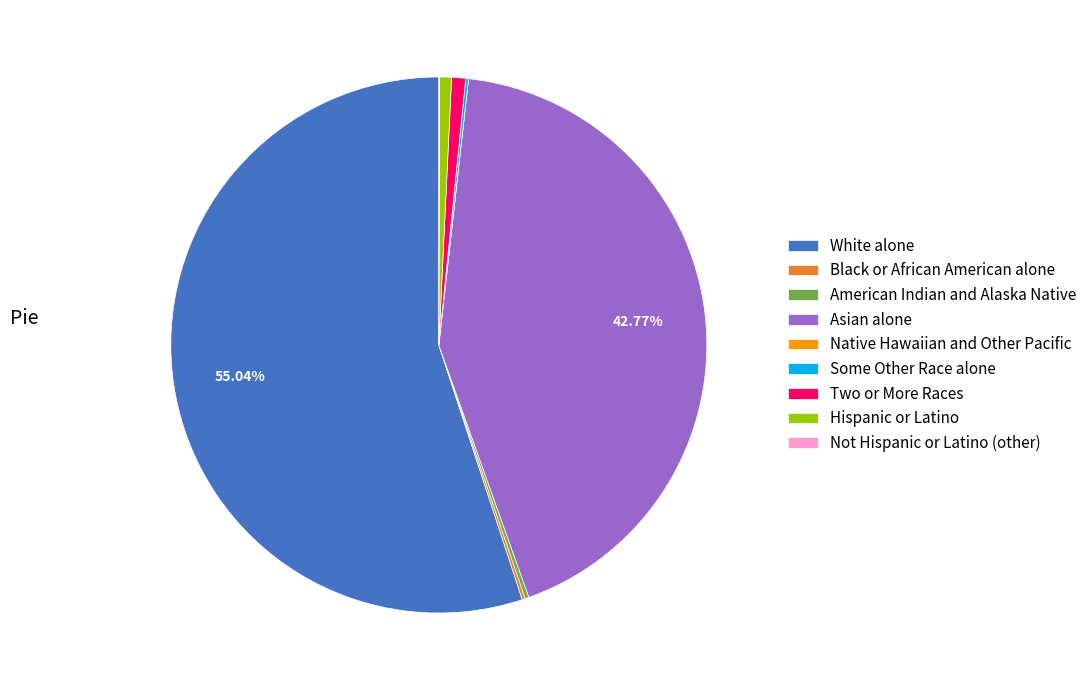

Which category accounts for the majority?

White alone